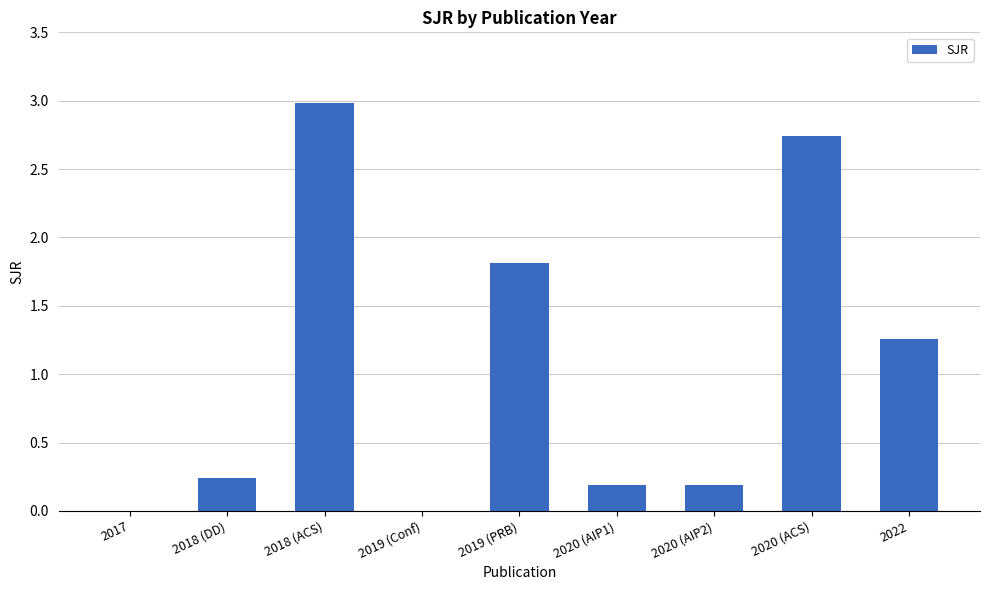

What is the maximum value shown in the chart?

3.0